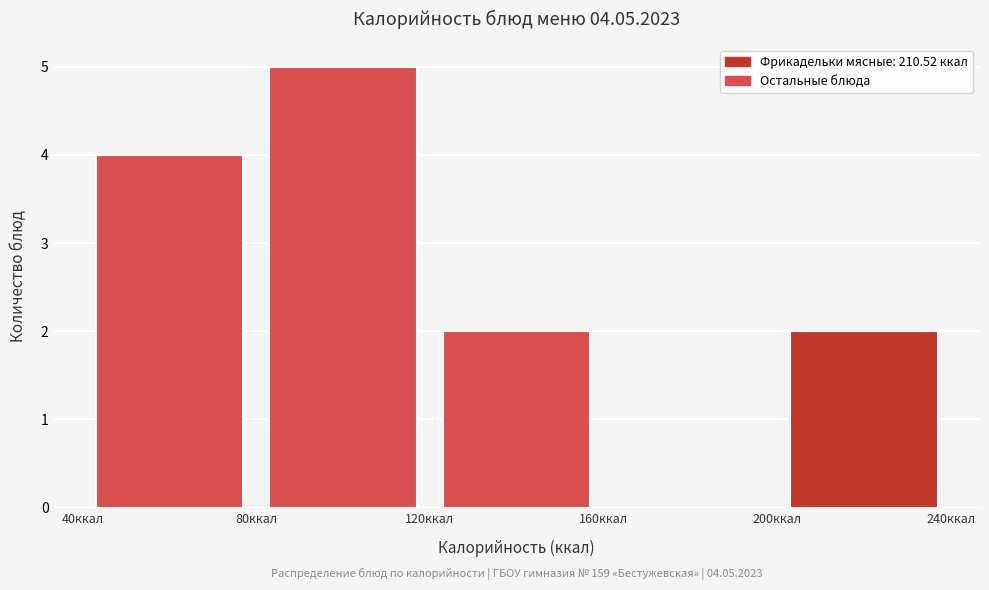

Which range on the x-axis has the tallest bar?

80 to 120